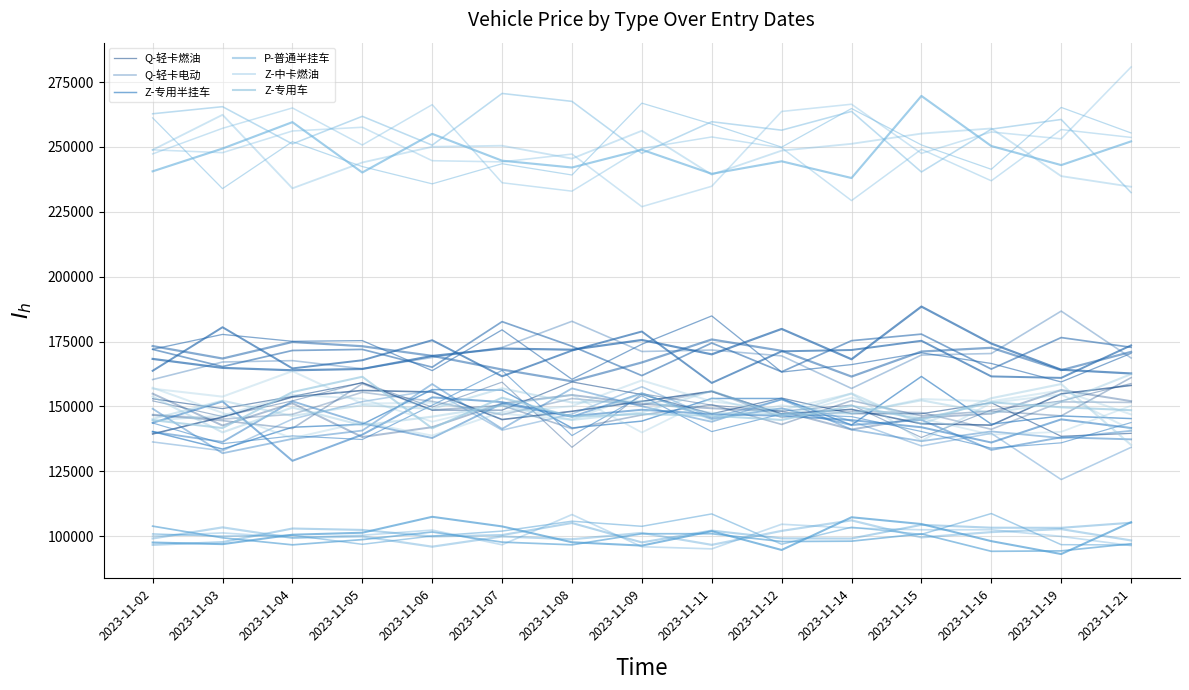

What is the value of the Z-专用车 point at the 1st from the left?

144746.3